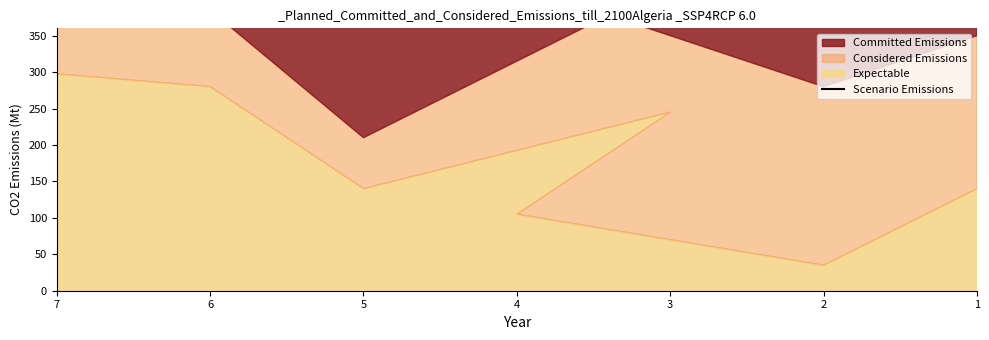

Which has a higher value, 7 or 6?

7